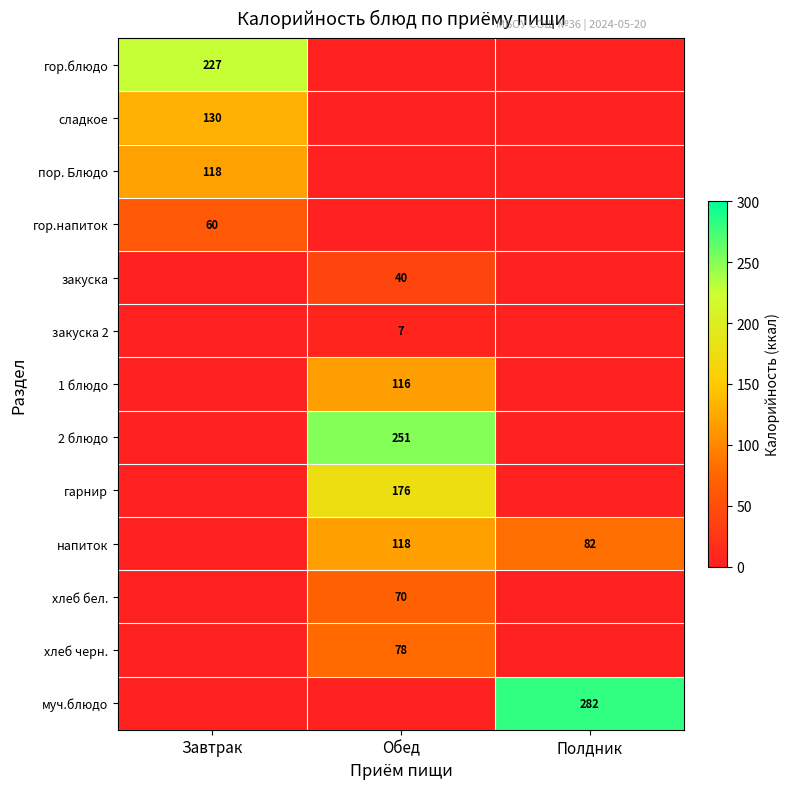

Is it true that гор.блюдо equals 227 at Завтрак?

True